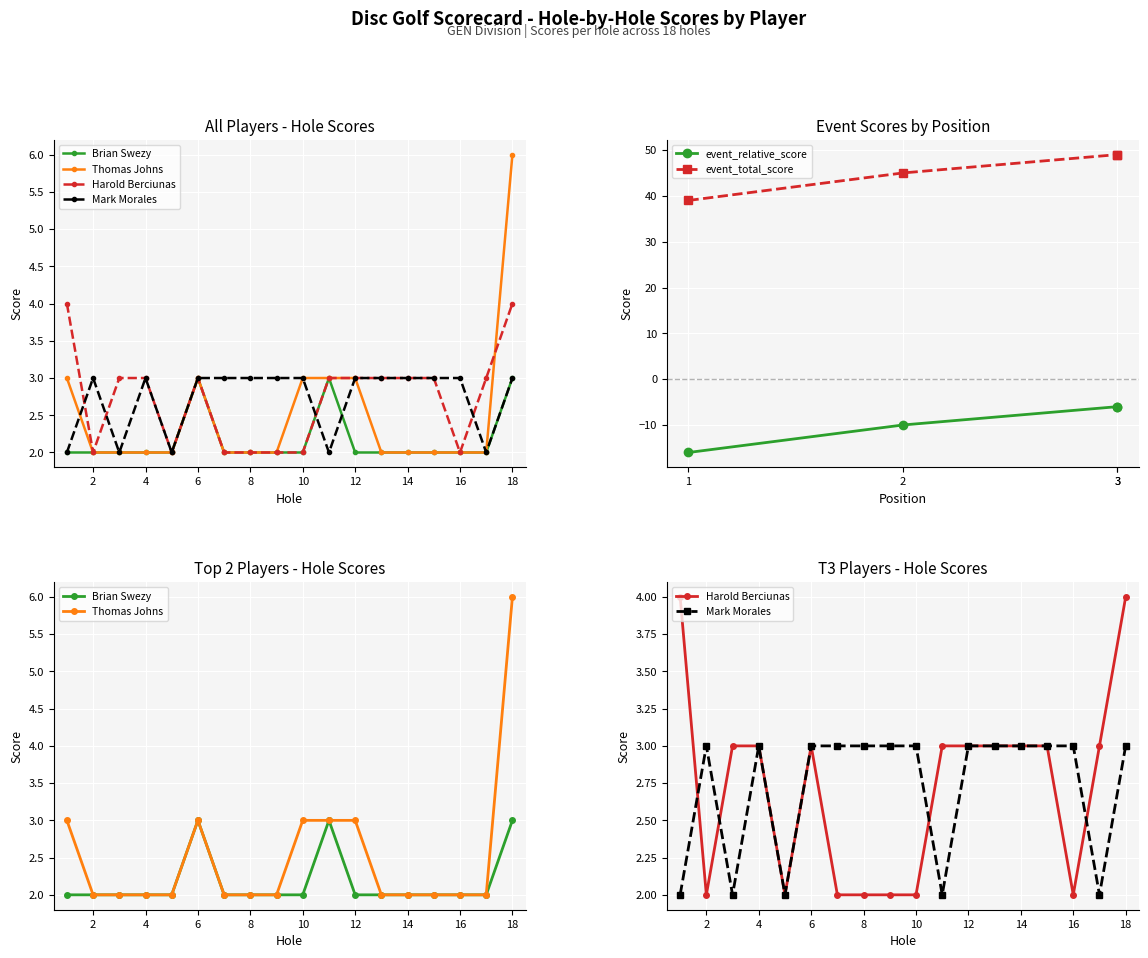

List the labels in order of Mark Morales value, smallest first.

Hole 1, Hole 3, Hole 5, Hole 11, Hole 17, Hole 2, Hole 4, Hole 6, Hole 7, Hole 8, Hole 9, Hole 10, Hole 12, Hole 13, Hole 14, Hole 15, Hole 16, Hole 18